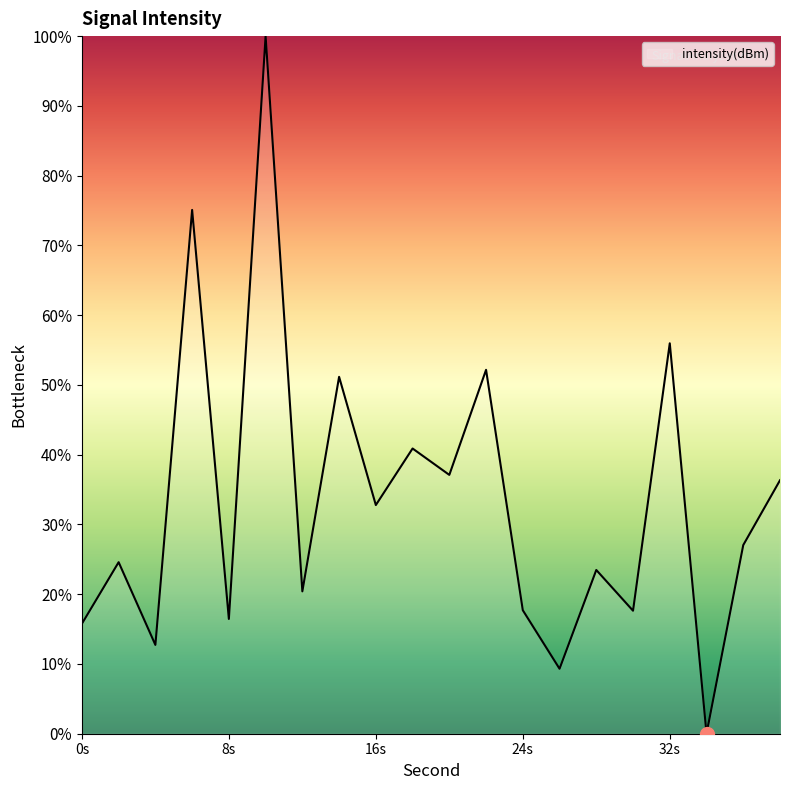

What is the maximum value shown in the chart?

100.0